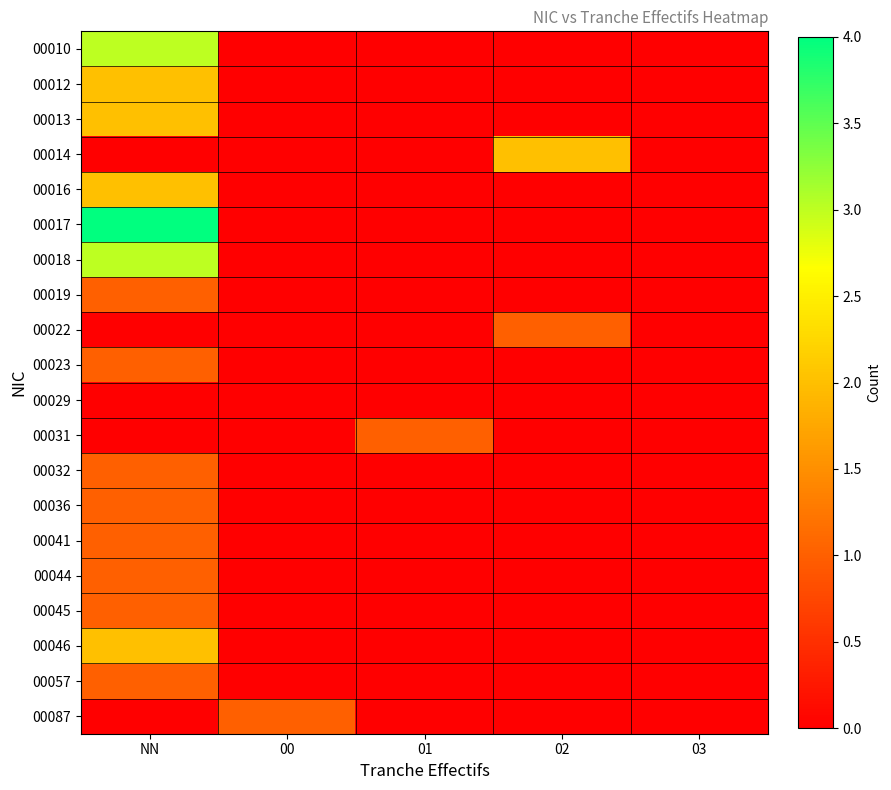

Reading left to right, list all the values displayed in this chart.

00010: NN=3	00=0	01=0	02=0	03=0
00012: NN=2	00=0	01=0	02=0	03=0
00013: NN=2	00=0	01=0	02=0	03=0
00014: NN=0	00=0	01=0	02=2	03=0
00016: NN=2	00=0	01=0	02=0	03=0
00017: NN=4	00=0	01=0	02=0	03=0
00018: NN=3	00=0	01=0	02=0	03=0
00019: NN=1	00=0	01=0	02=0	03=0
00022: NN=0	00=0	01=0	02=1	03=0
00023: NN=1	00=0	01=0	02=0	03=0
00029: NN=0	00=0	01=0	02=0	03=0
00031: NN=0	00=0	01=1	02=0	03=0
00032: NN=1	00=0	01=0	02=0	03=0
00036: NN=1	00=0	01=0	02=0	03=0
00041: NN=1	00=0	01=0	02=0	03=0
00044: NN=1	00=0	01=0	02=0	03=0
00045: NN=1	00=0	01=0	02=0	03=0
00046: NN=2	00=0	01=0	02=0	03=0
00057: NN=1	00=0	01=0	02=0	03=0
00087: NN=0	00=1	01=0	02=0	03=0